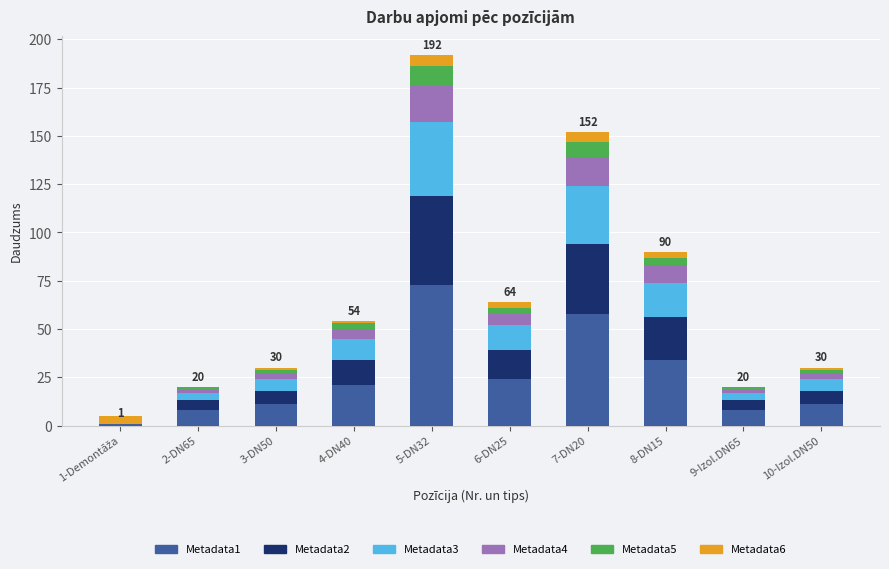

How many categories are shown in the chart?

10